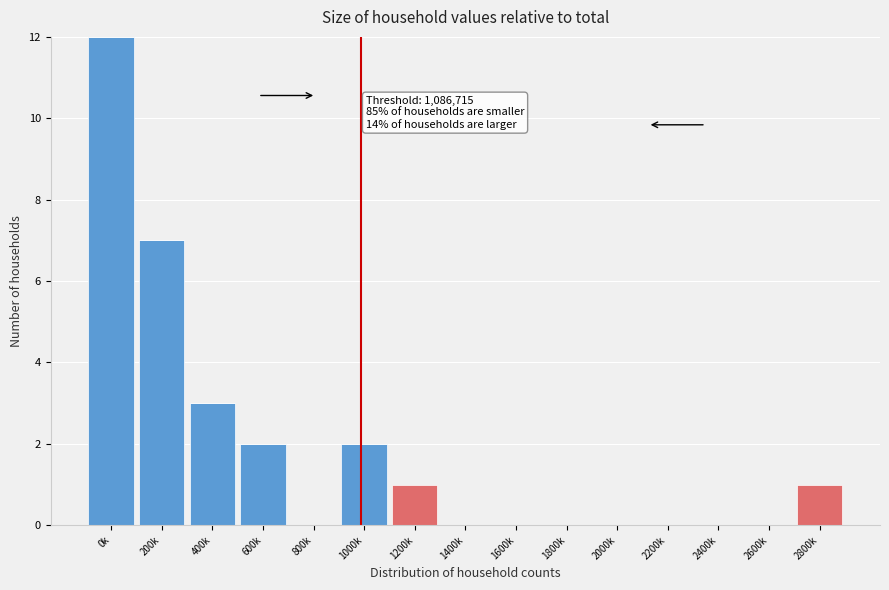

At which category is the sum across all series the highest?

0k